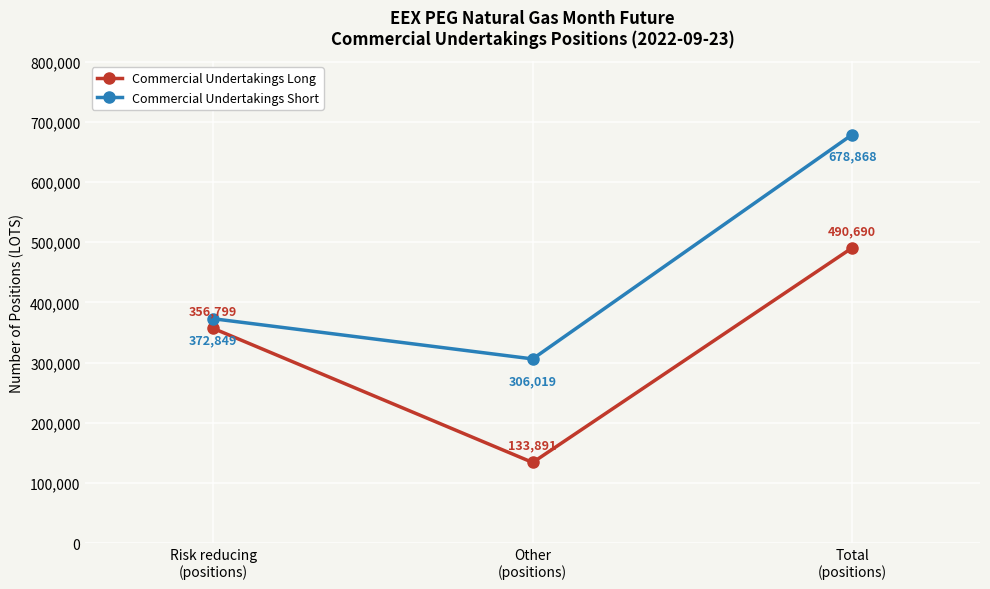

Which series has the largest total across all categories?

Commercial Undertakings Short